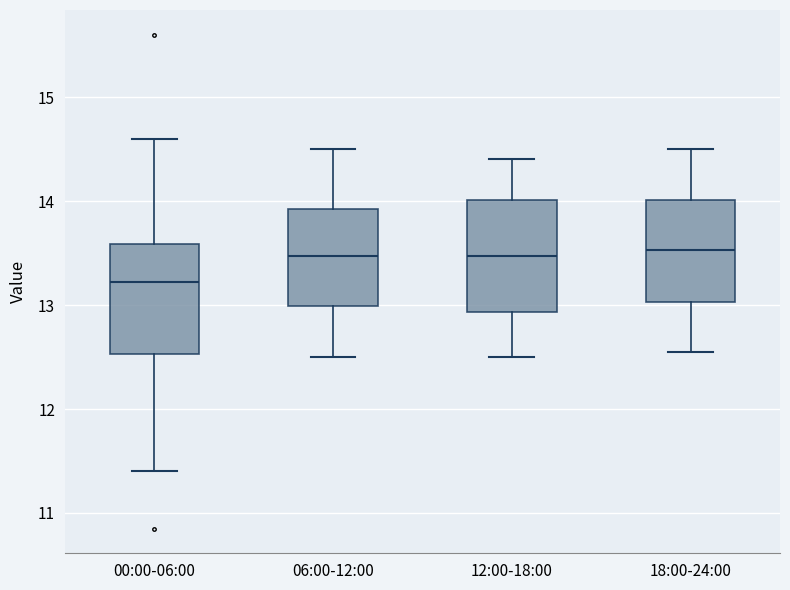

Reading left to right, transcribe this box plot: for each box, give where its median line is, the range the box spans, and where its two whiskers end, as read against the y-axis. The values are not printed on the chart, so give them approximately, as read against the axis.

00:00-06:00: median 13.2, box 12.5 to 13.6, whiskers 11.4 to 14.6
06:00-12:00: median 13.5, box 13.0 to 13.9, whiskers 12.5 to 14.5
12:00-18:00: median 13.5, box 12.9 to 14.0, whiskers 12.5 to 14.4
18:00-24:00: median 13.5, box 13.0 to 14.0, whiskers 12.6 to 14.5